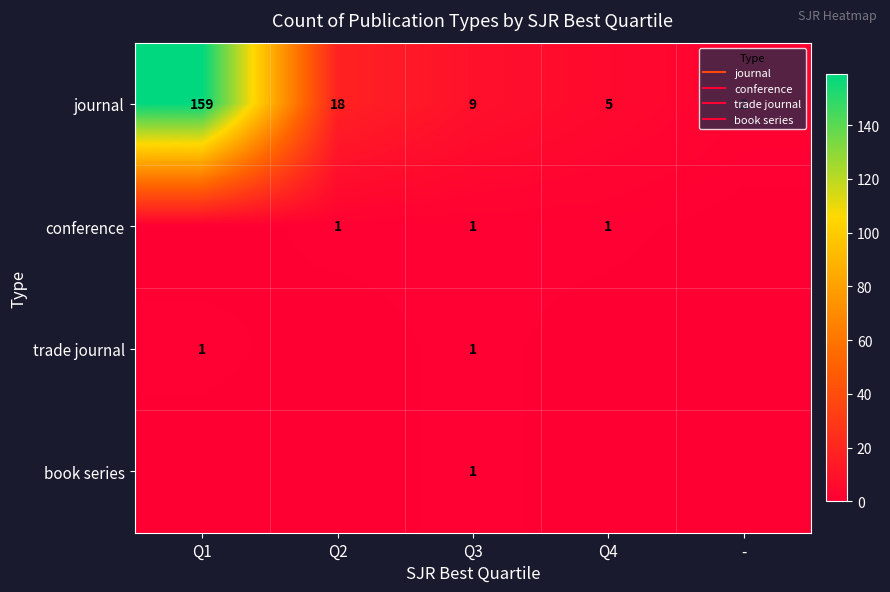

The trade journal series shows -1 at Q4. True or false?

False